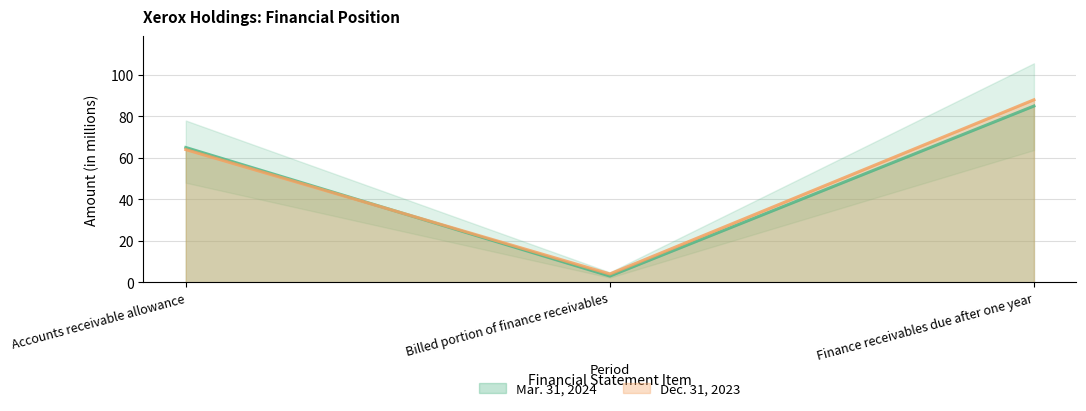

What is the spread (max minus min) of values at Accounts receivable allowance?

1